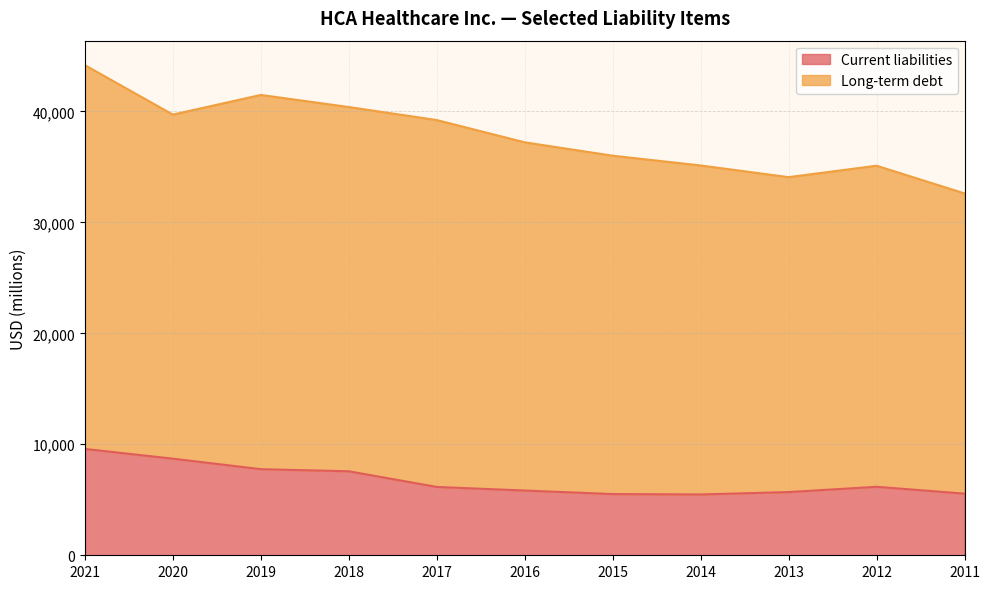

Rank the categories by value from lowest to highest.

2014, 2015, 2011, 2013, 2016, 2017, 2012, 2018, 2019, 2020, 2021